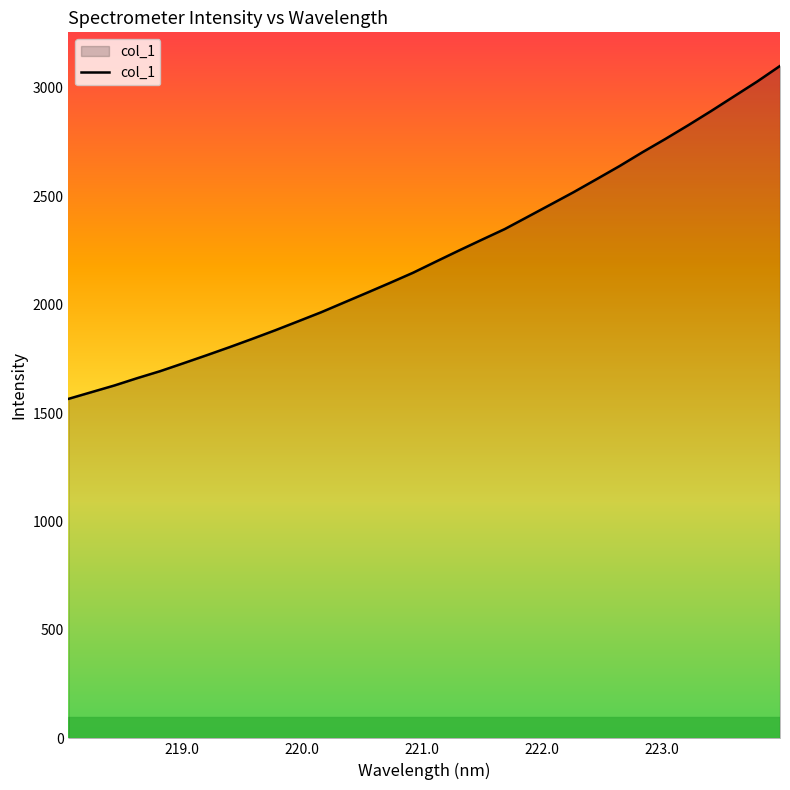

What is the greatest value displayed?

3101.2